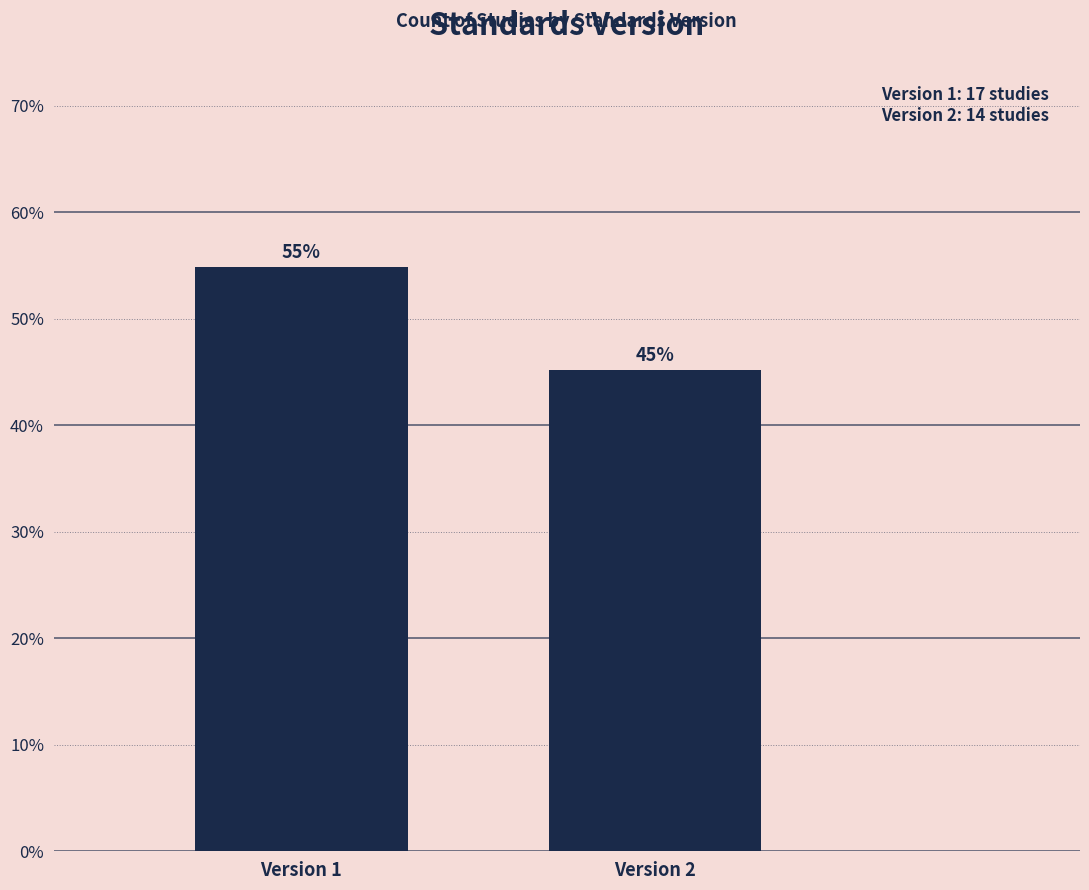

True or false: the data shows 45.2 at Version 2.

True